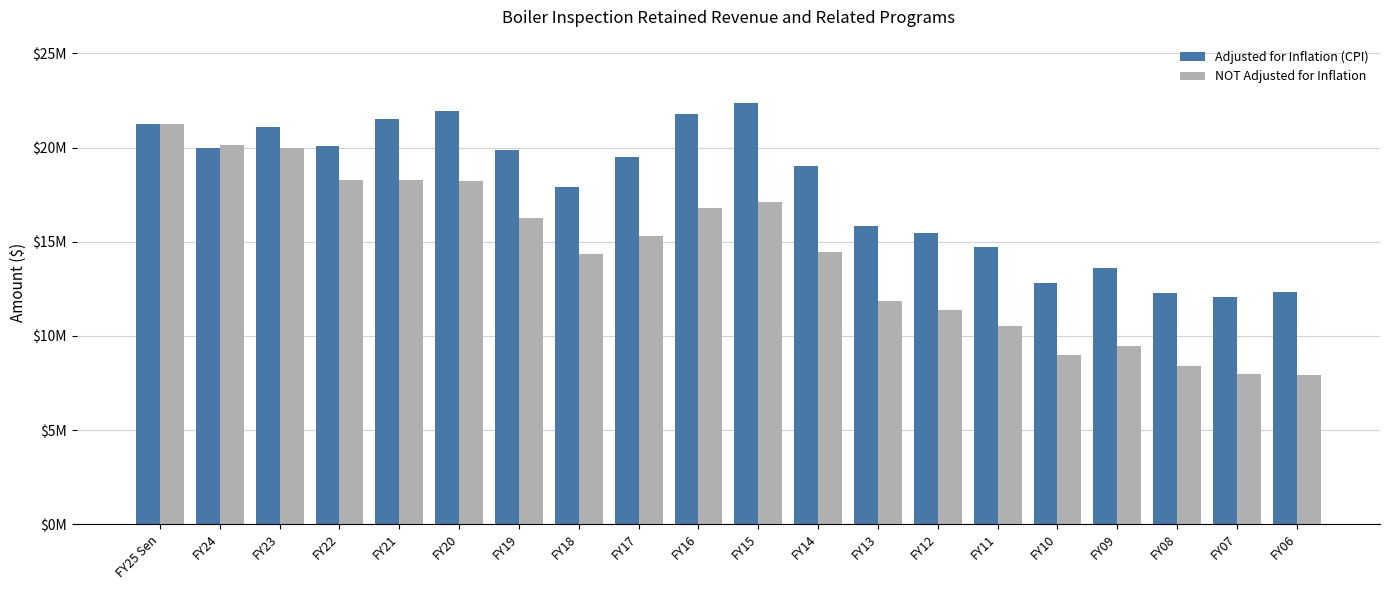

Is it true that NOT Adjusted for Inflation equals 11851839 at FY13?

True